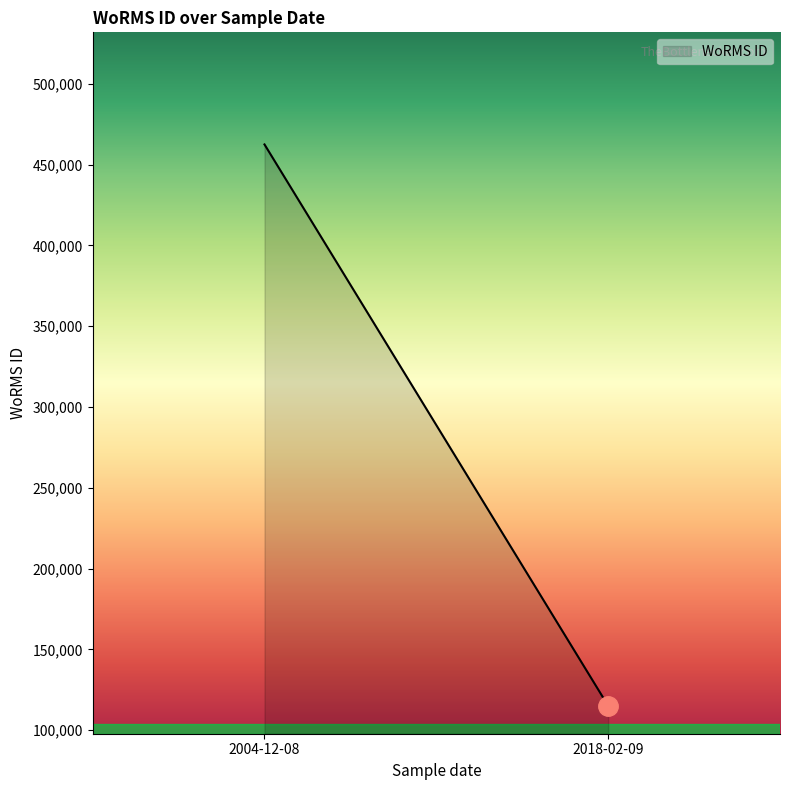

What is the smallest value displayed?

115088